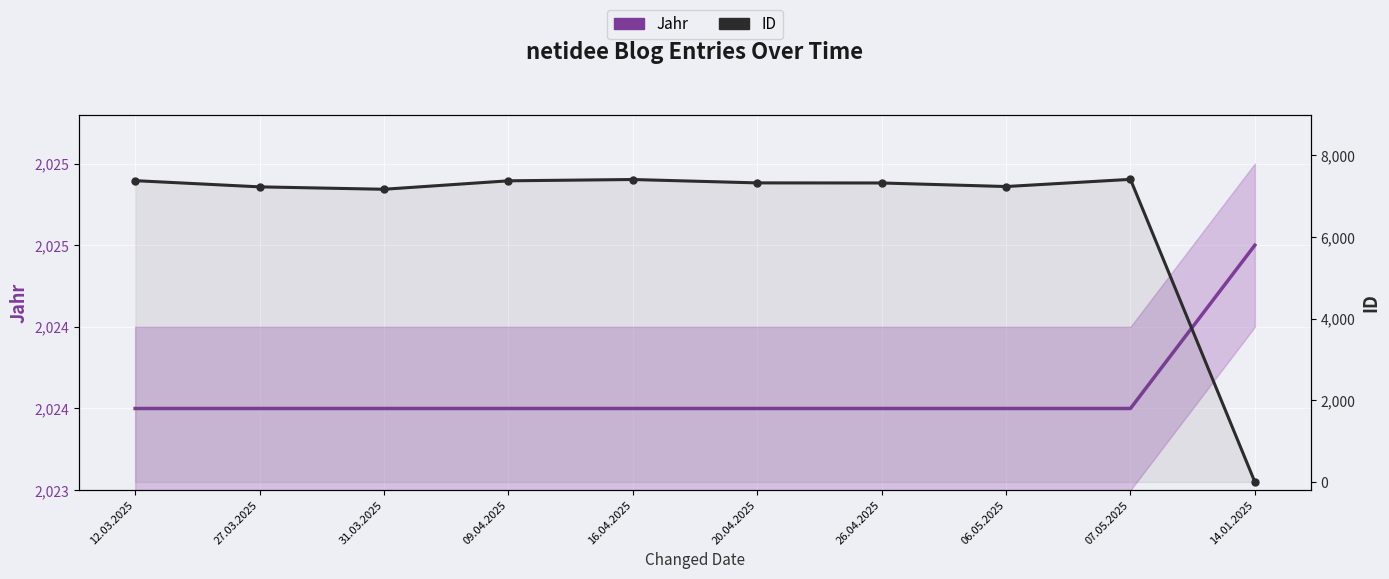

Which series has the largest total across all categories?

ID